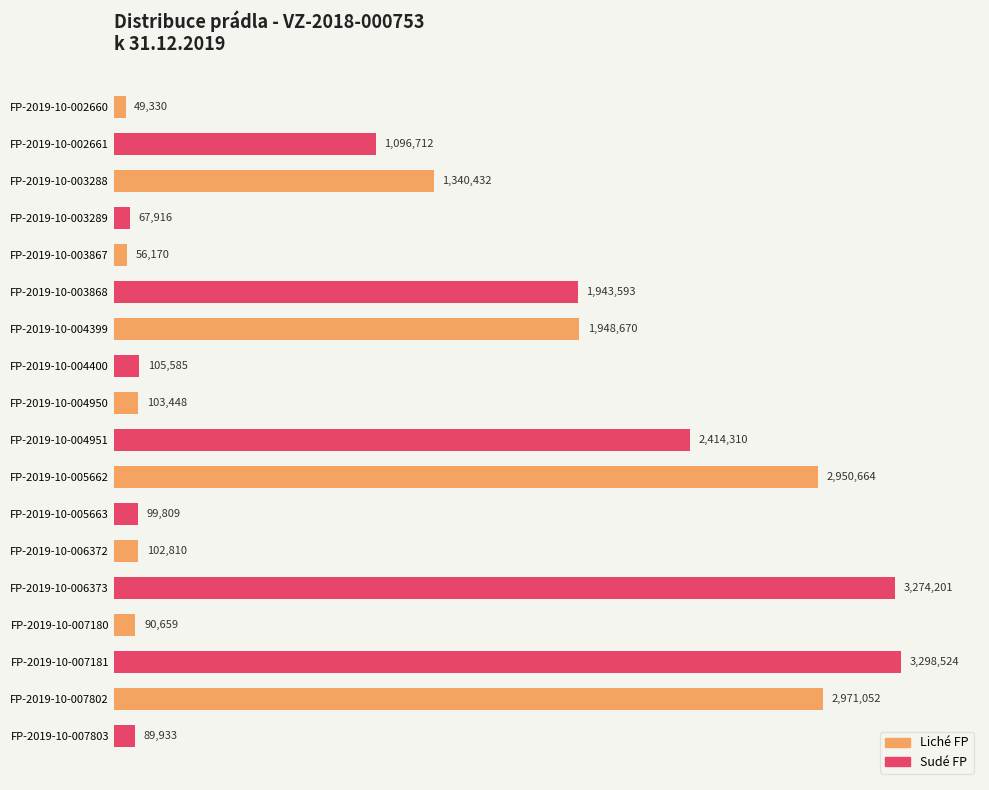

List the labels in order of value, largest first.

FP-2019-10-007181, FP-2019-10-006373, FP-2019-10-007802, FP-2019-10-005662, FP-2019-10-004951, FP-2019-10-004399, FP-2019-10-003868, FP-2019-10-003288, FP-2019-10-002661, FP-2019-10-004400, FP-2019-10-004950, FP-2019-10-006372, FP-2019-10-005663, FP-2019-10-007180, FP-2019-10-007803, FP-2019-10-003289, FP-2019-10-003867, FP-2019-10-002660